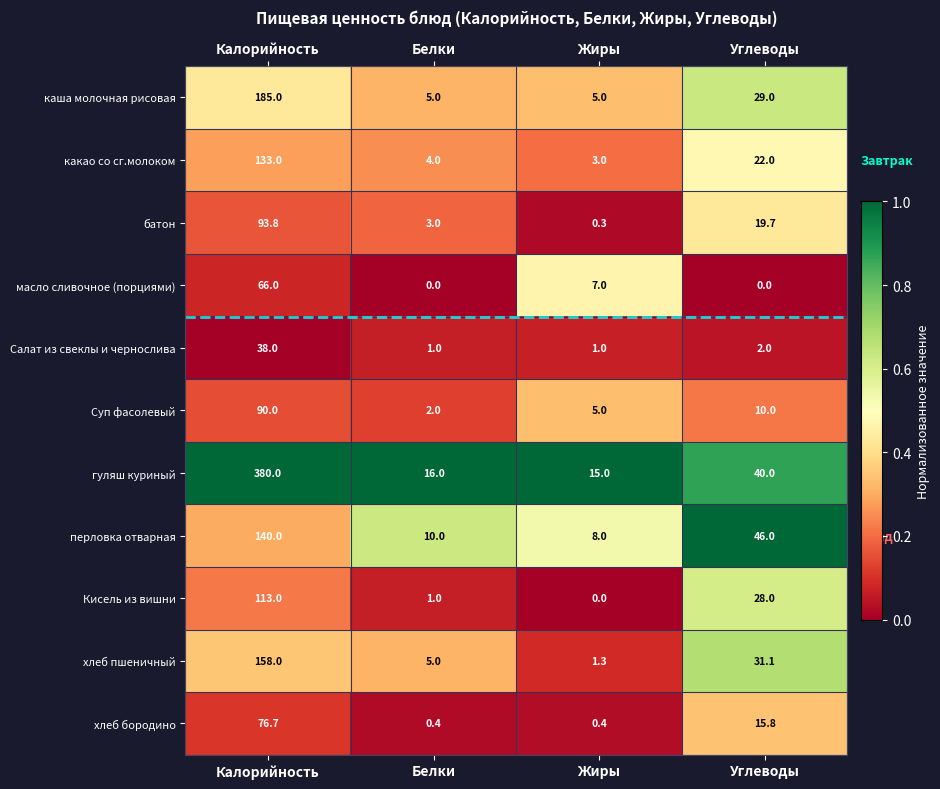

At which label does Суп фасолевый first exceed 10?

Калорийность